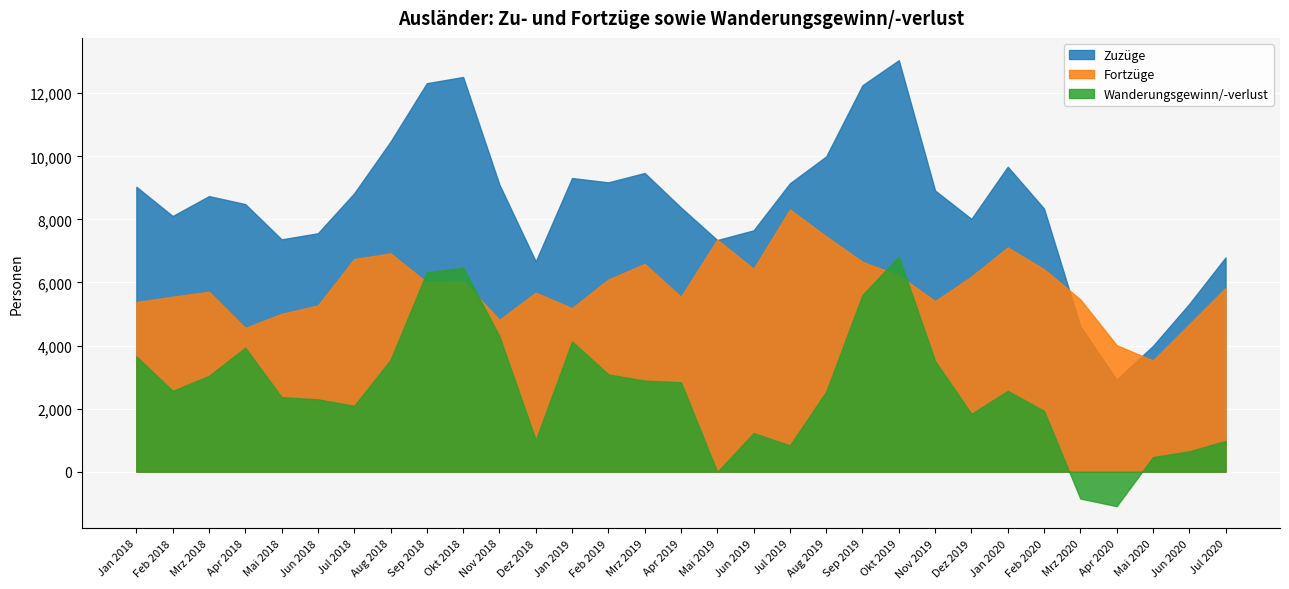

Where is the first local minimum for Zuzüge?

Feb 2018